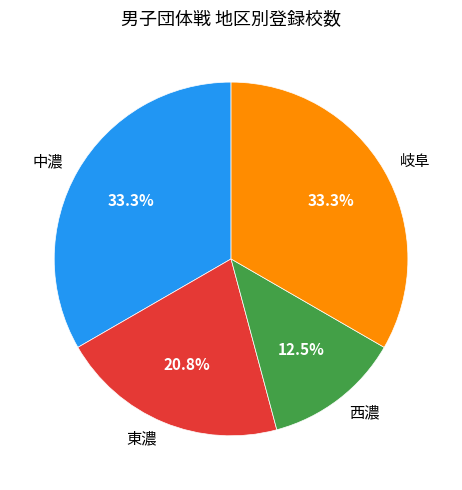

Which category has the smallest portion of the pie?

西濃